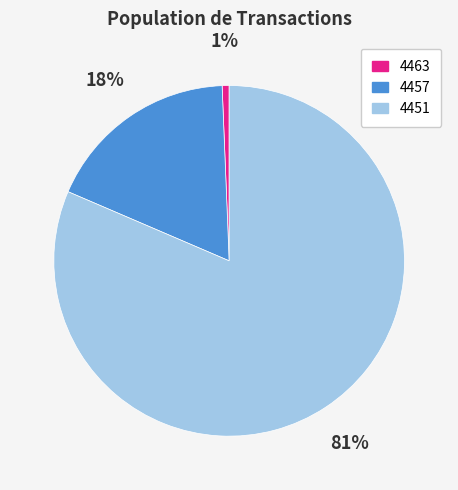

Does any single category account for the majority?

Yes